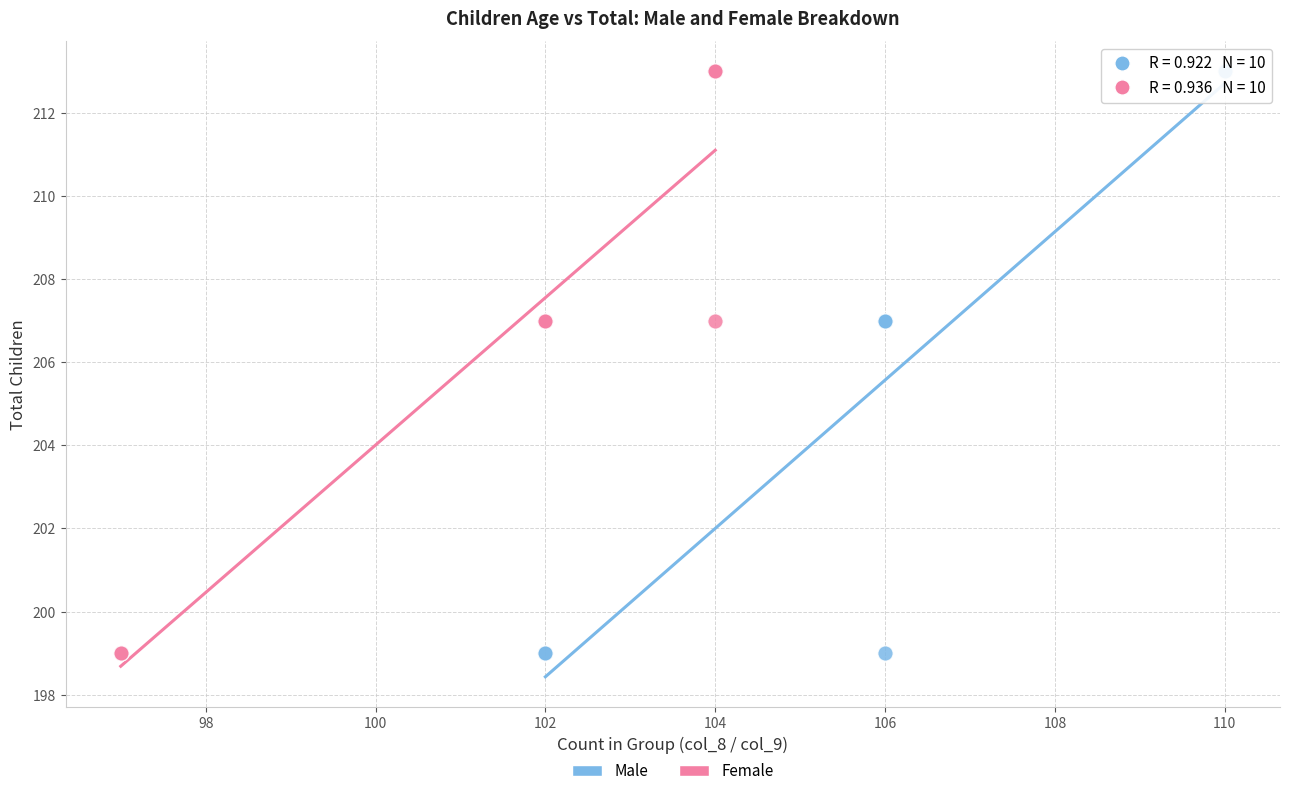

What are all the series names shown in the legend?

Male, Female